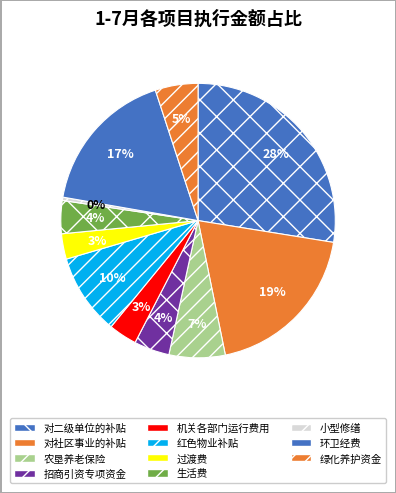

Combined, do 对社区事业的补贴 and 过渡费 account for over 50%?

No